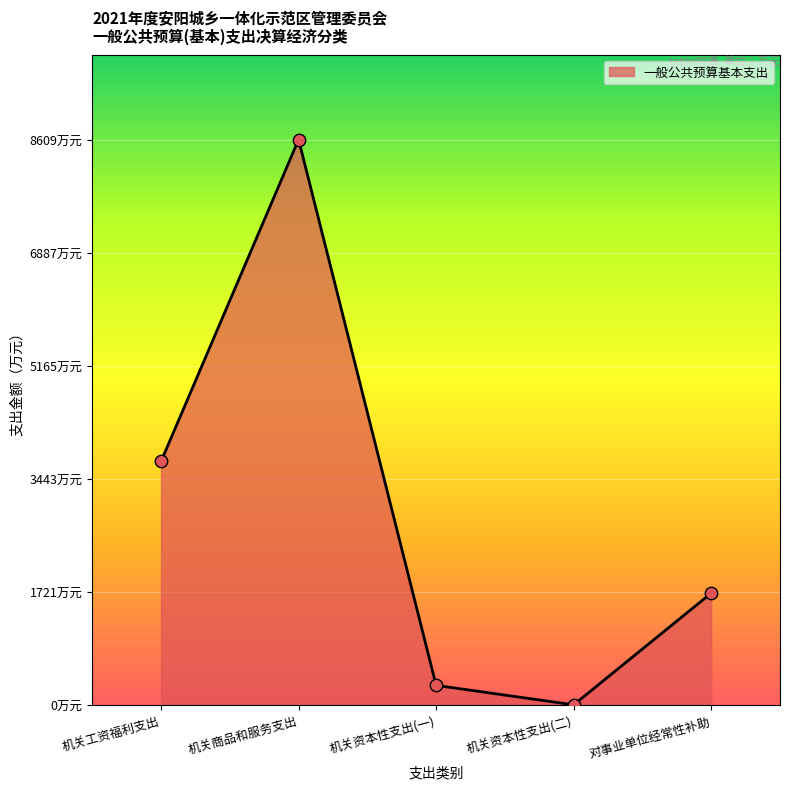

Between 机关资本性支出(二) and 机关资本性支出(一), which is larger?

机关资本性支出(一)